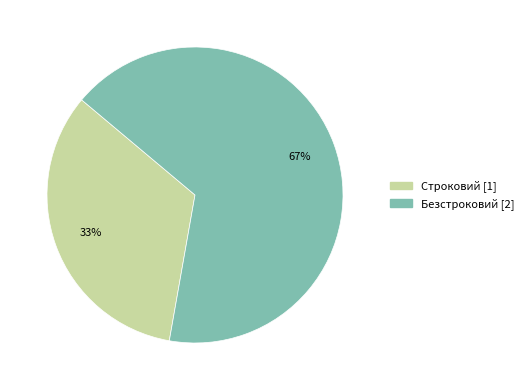

Which has a higher value, Строковий or Безстроковий?

Безстроковий